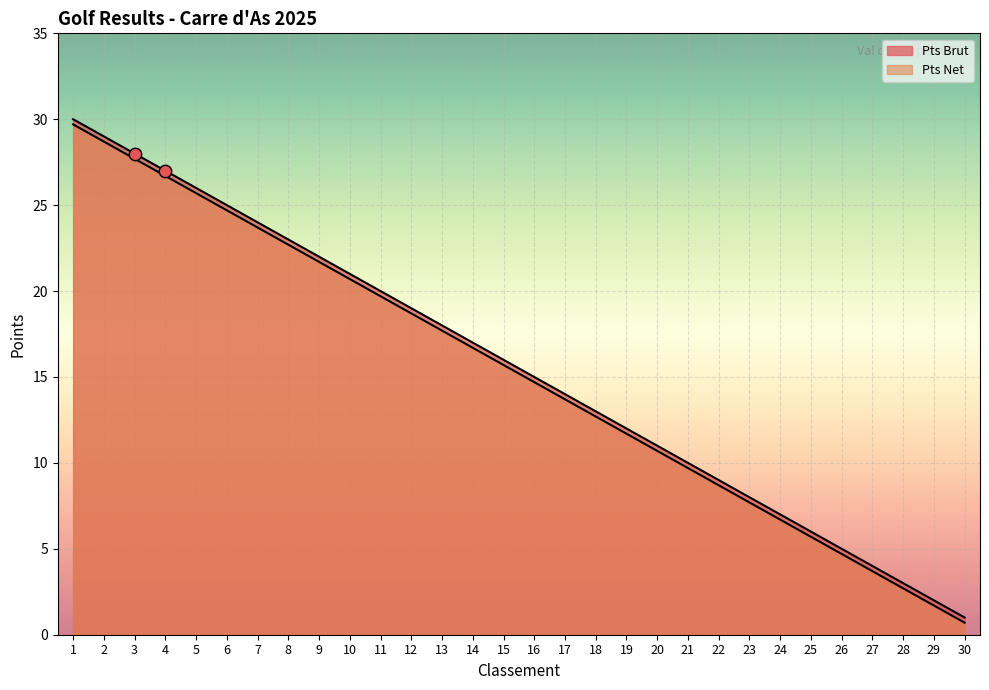

At how many categories does at least one series exceed 21?

9